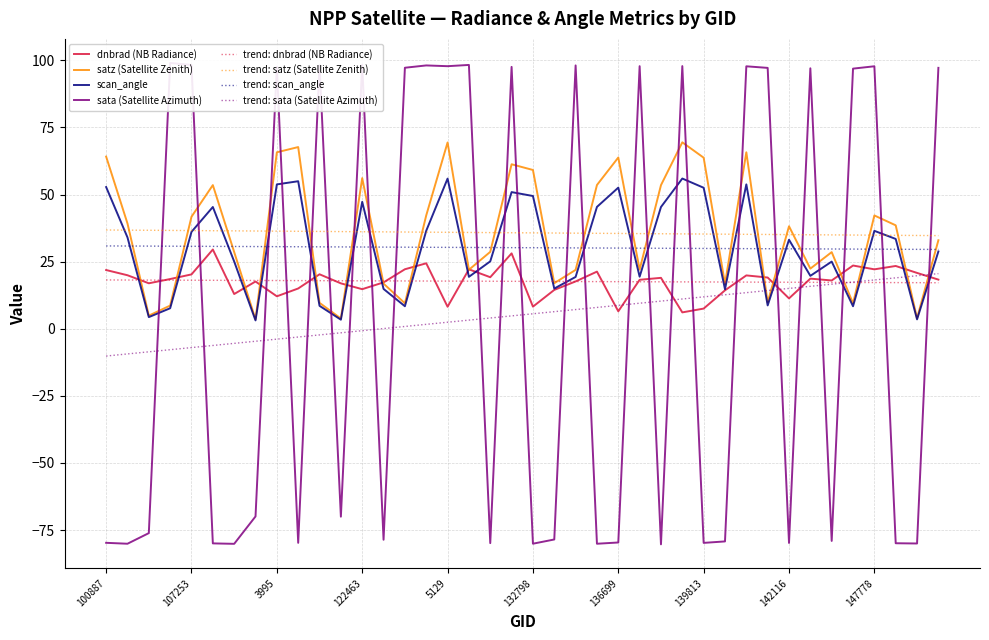

How many times do satz and dnbrad cross each other?

16